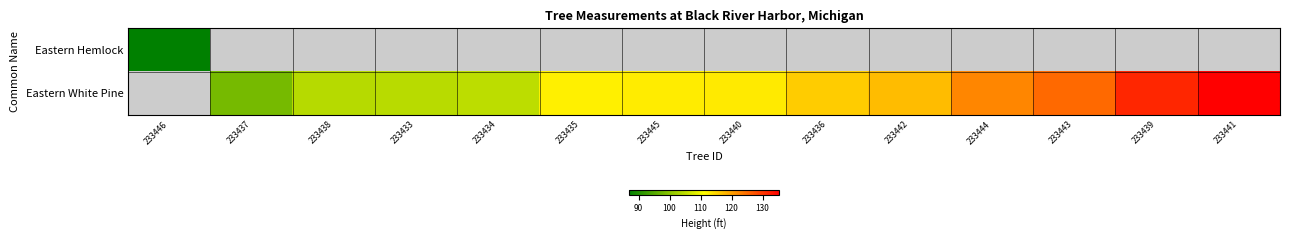

What is the minimum value for Eastern Hemlock?

87.0